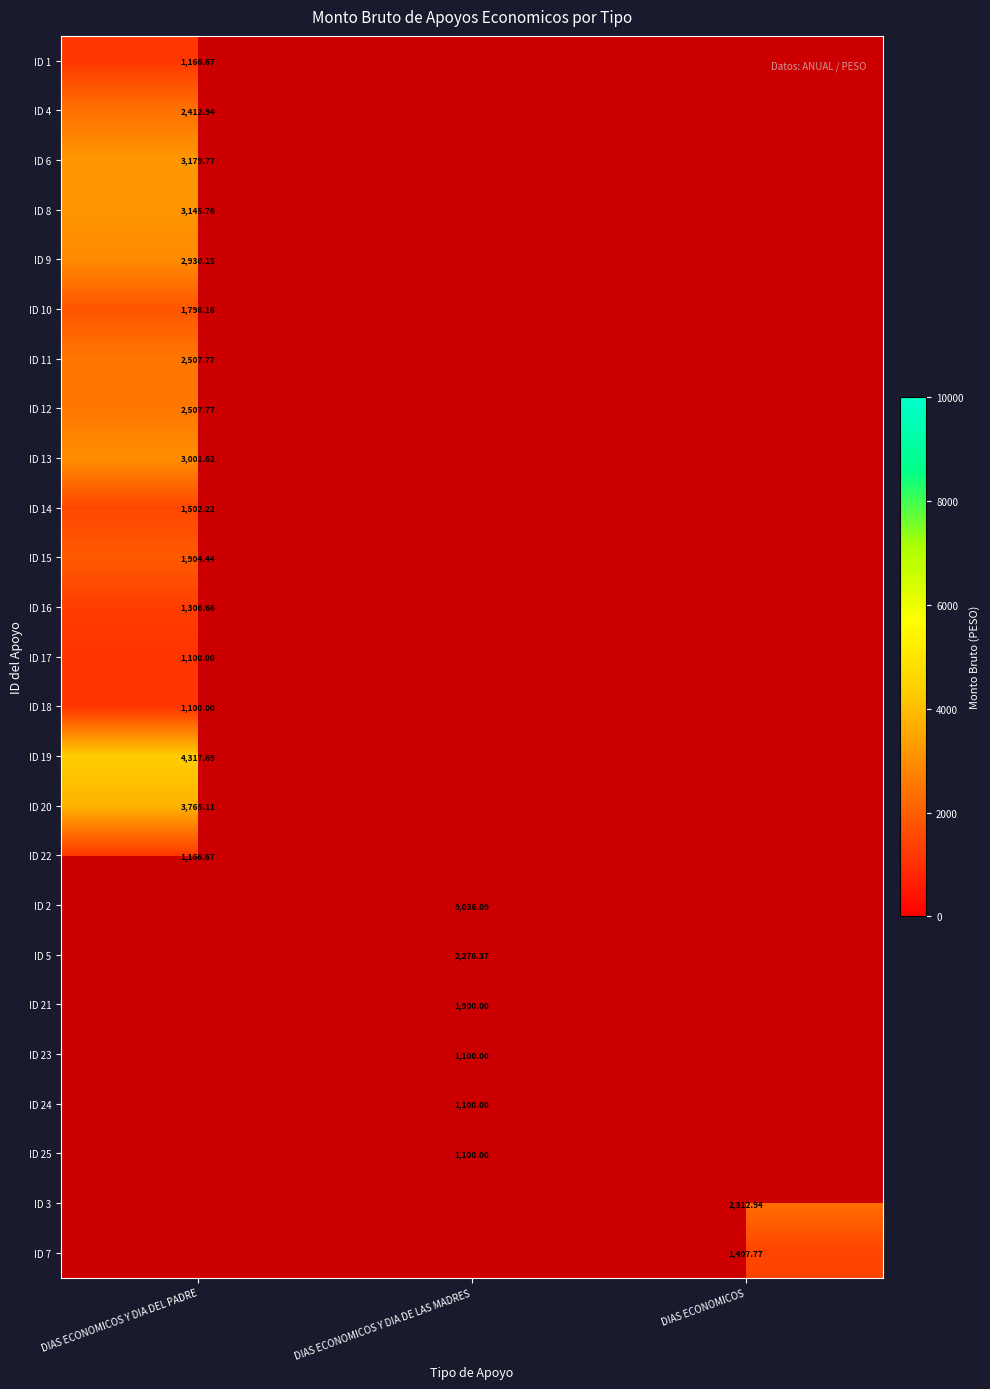

List the labels in order of ID 16 value, smallest first.

DIAS ECONOMICOS Y DIA DEL PADRE, DIAS ECONOMICOS Y DIA DE LAS MADRES, DIAS ECONOMICOS